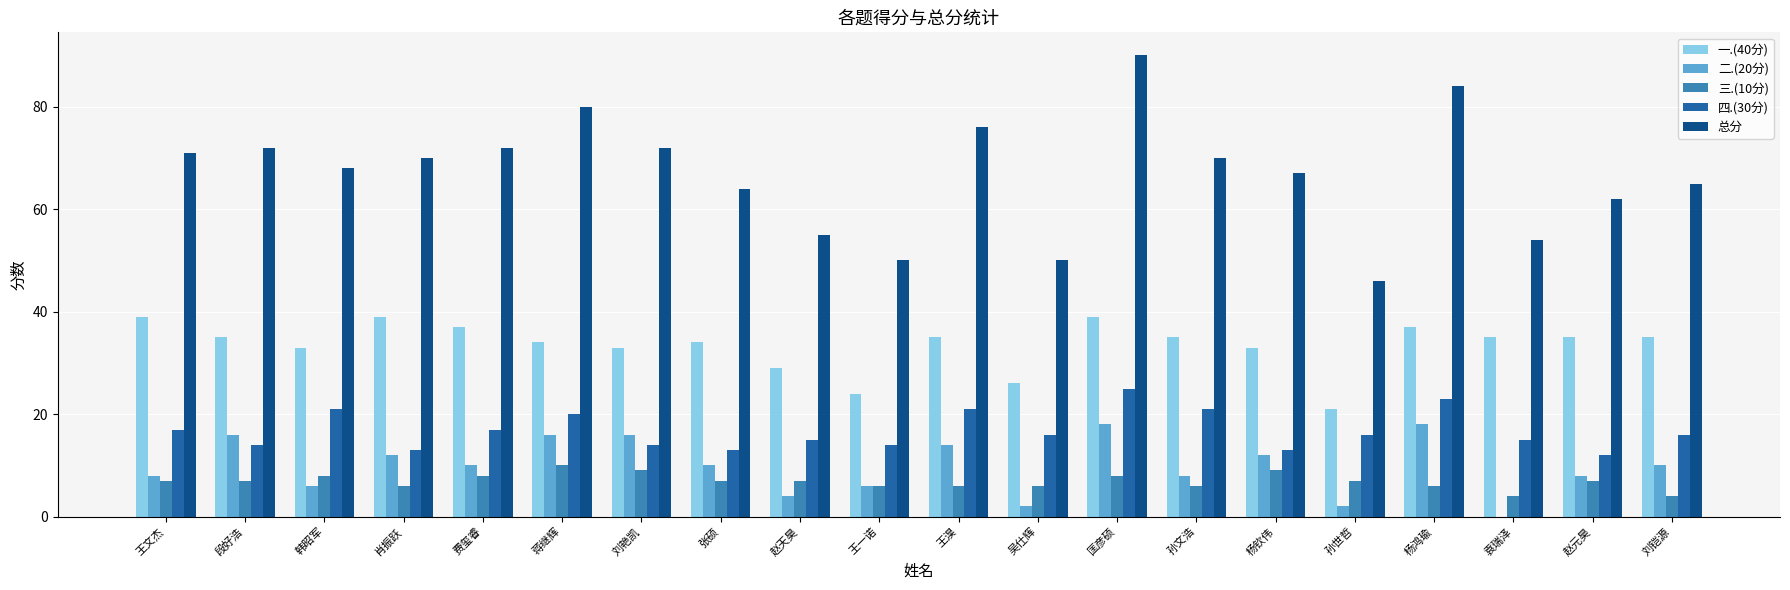

At which category is the sum across all series the highest?

匡彦硕